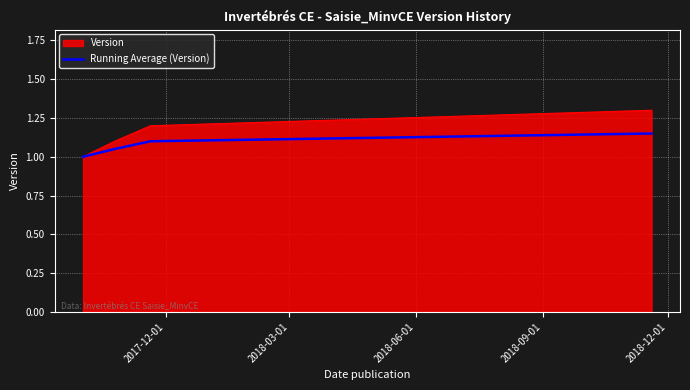

Which series has the largest range (max minus min)?

Version